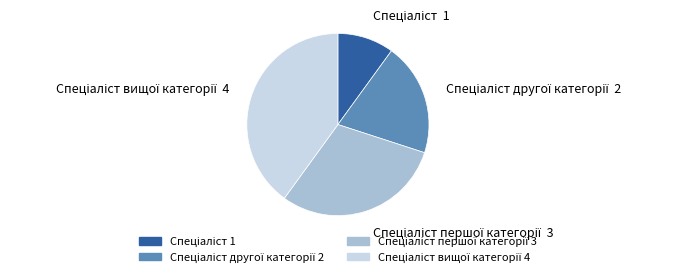

Does any single category account for the majority?

No